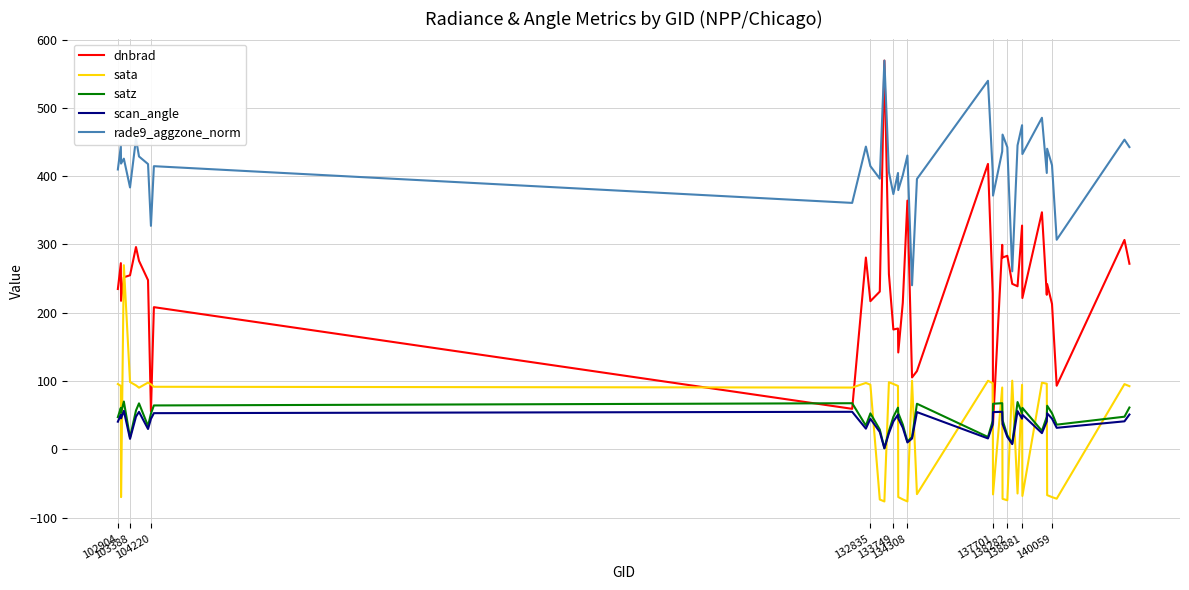

Which series has the widest spread of values?

dnbrad